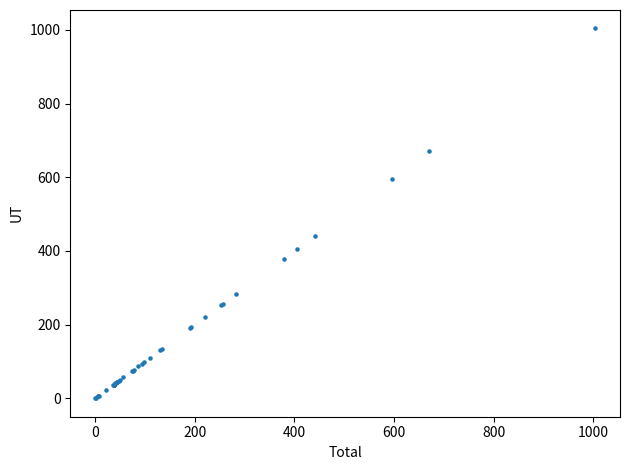

What Y value in the scatter plot is closest to 501?

441.5